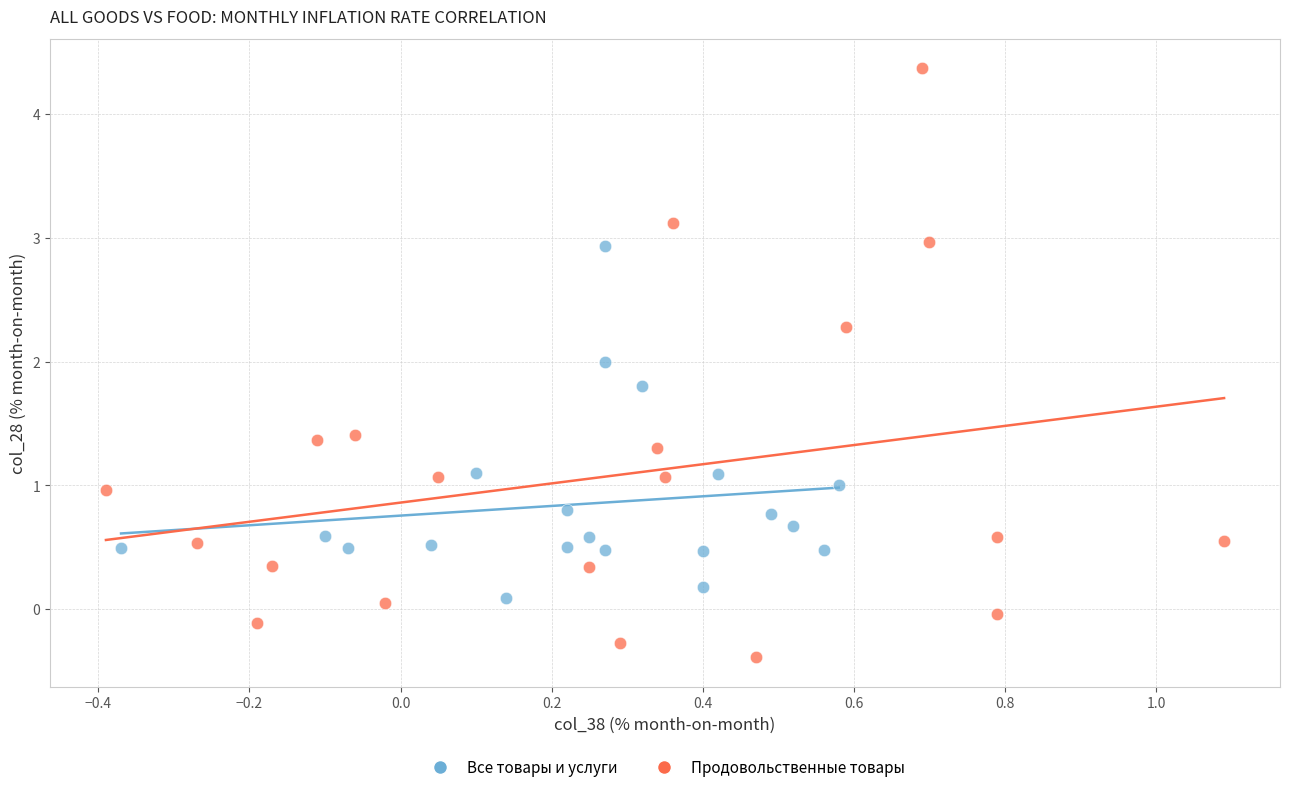

Which series has the widest spread of Y values?

Продовольственные товары